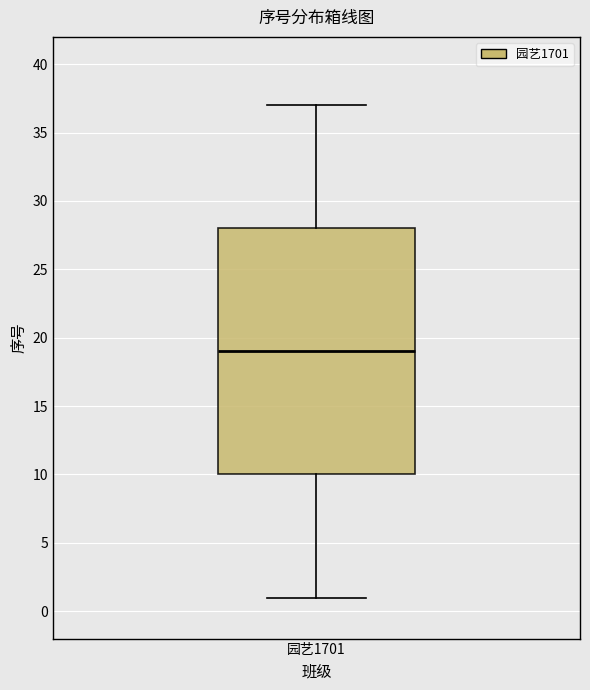

Where is the upper edge of the box for 园艺1701 on the y-axis? The values are not printed on the chart, so give them approximately, as read against the axis.

28